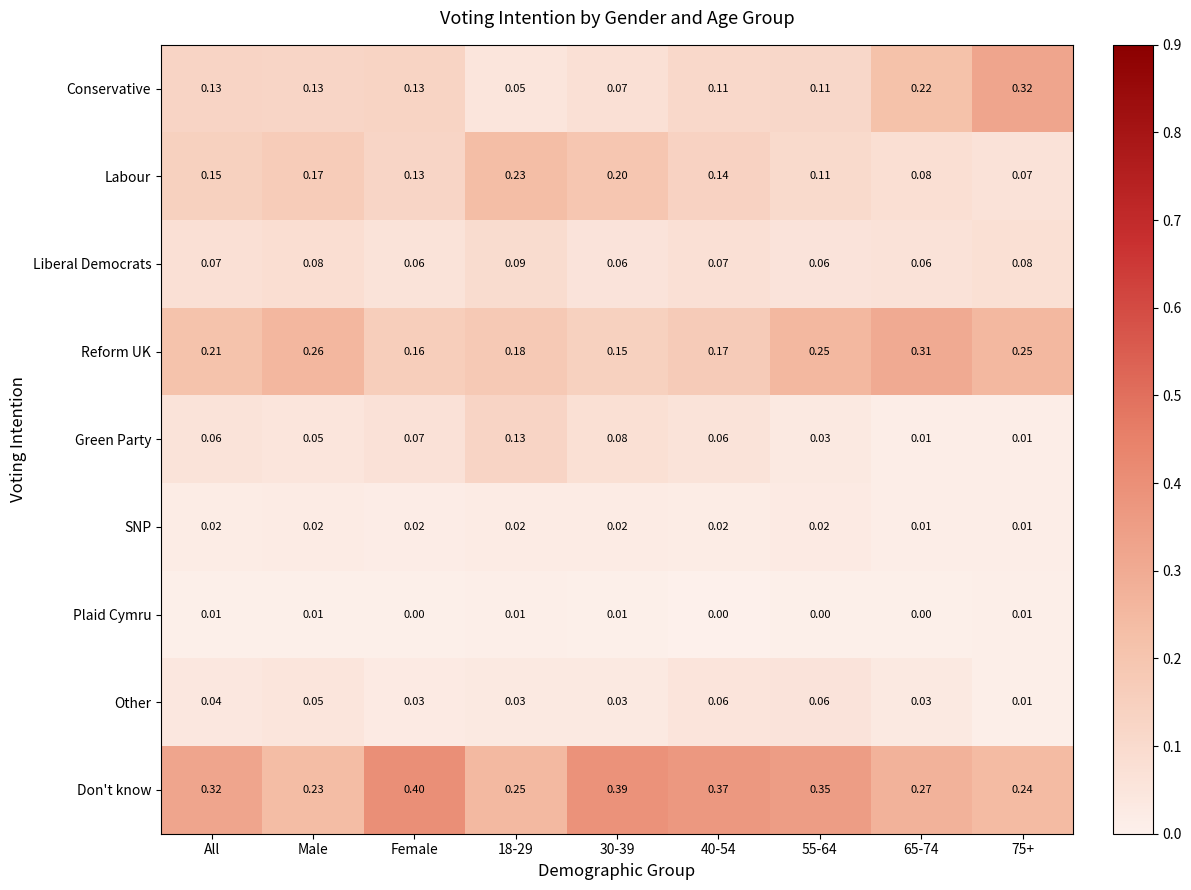

Which label corresponds to the largest value in the chart?

Female